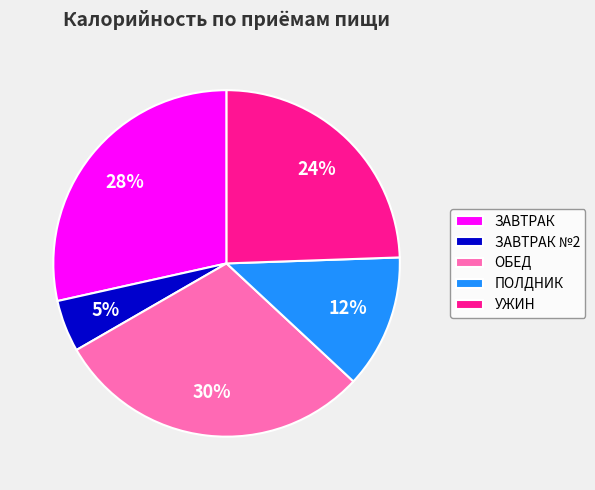

Do ЗАВТРАК and УЖИН together represent more than half of the pie?

Yes